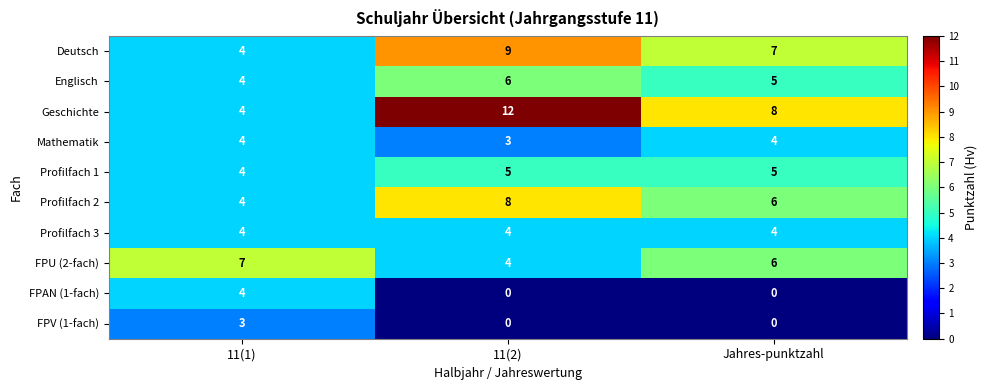

The value of FPAN (1-fach) at 11(2) is 0. True or false?

True